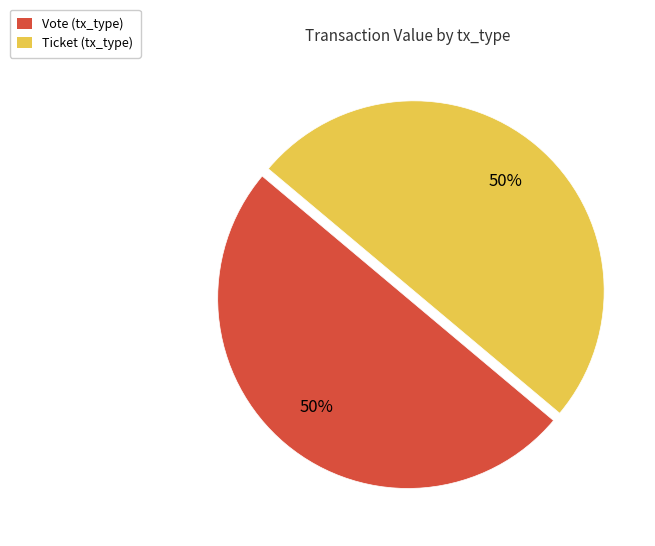

How many segments does this pie chart have?

2